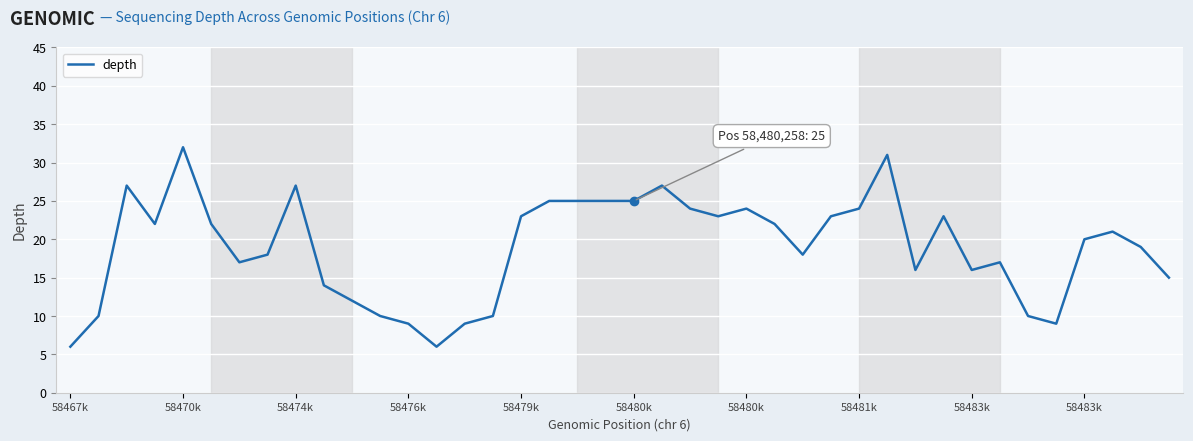

What is the difference between the maximum and minimum values?

26